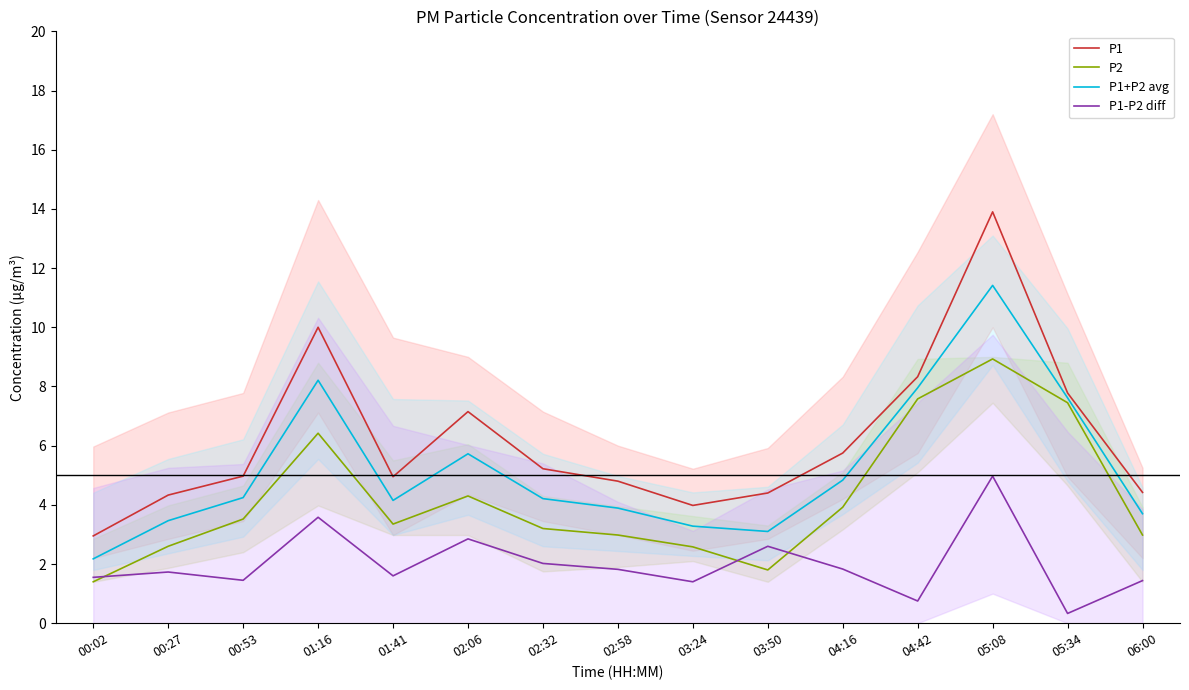

What is the sum of all P1 values?

92.9